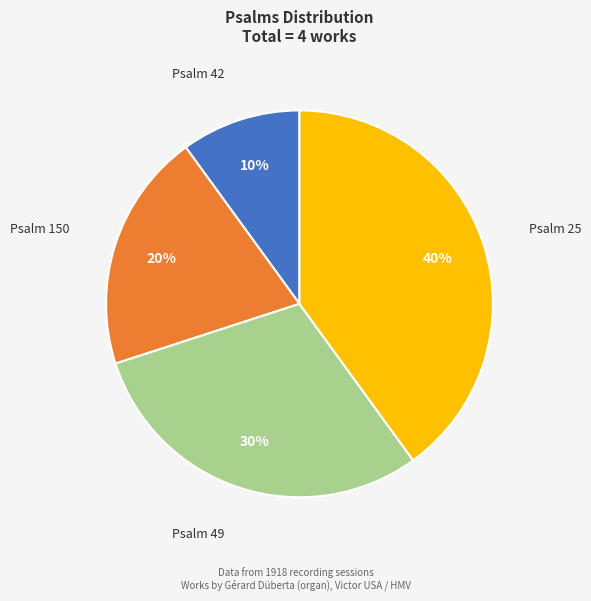

Rank the categories by value from highest to lowest.

Psalm 25, Psalm 49, Psalm 150, Psalm 42